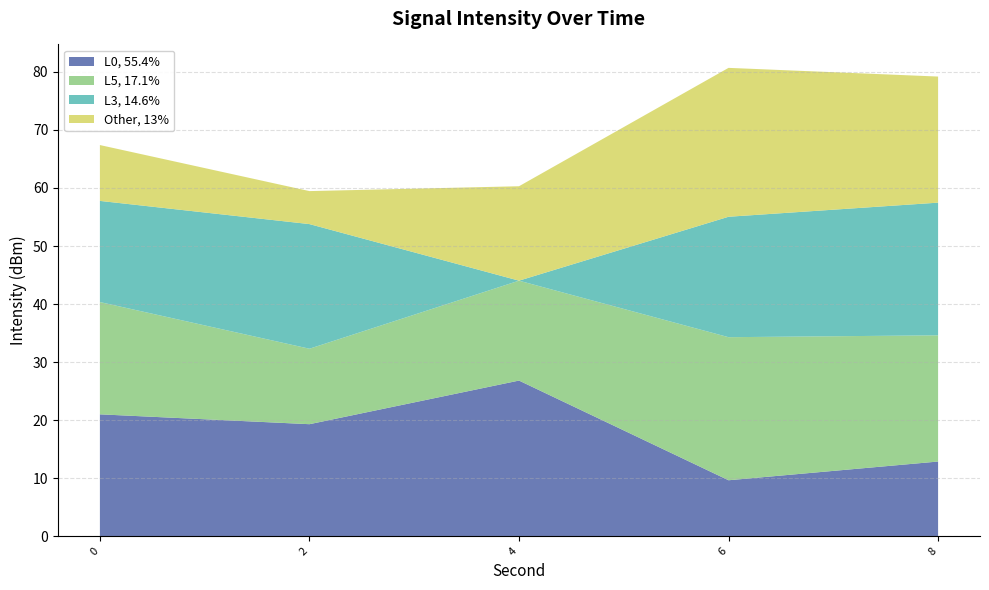

What is the lowest value of the L0, 55.4% series?

9.6